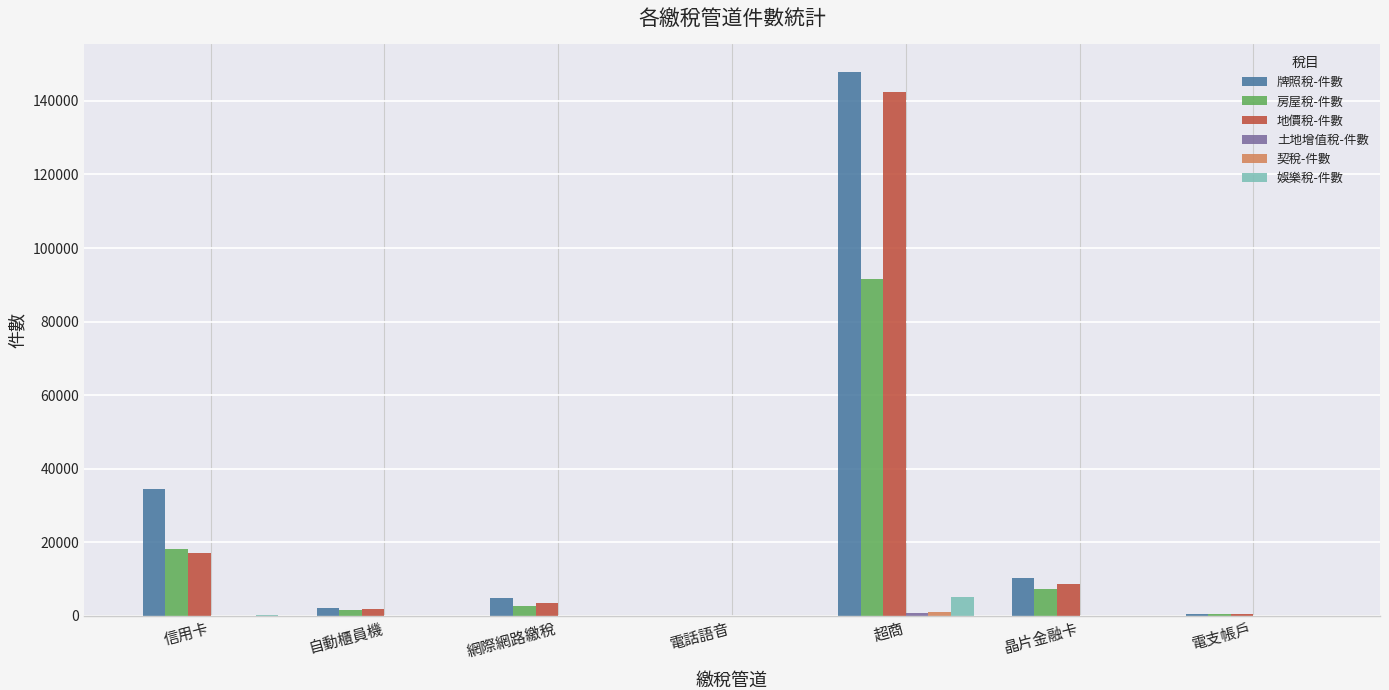

What is the total value across all series at 晶片金融卡?

25950